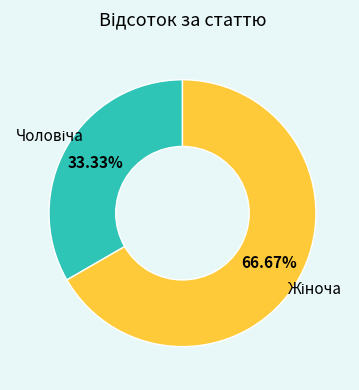

Count the number of slices in the pie.

2